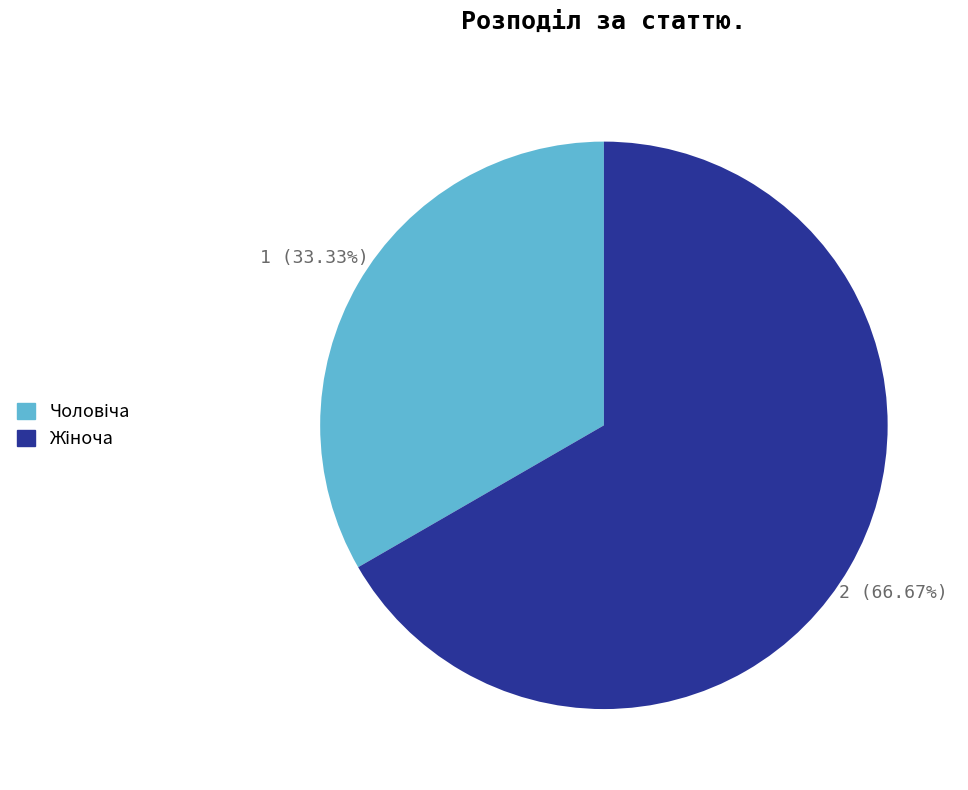

Does any single category account for the majority?

Yes